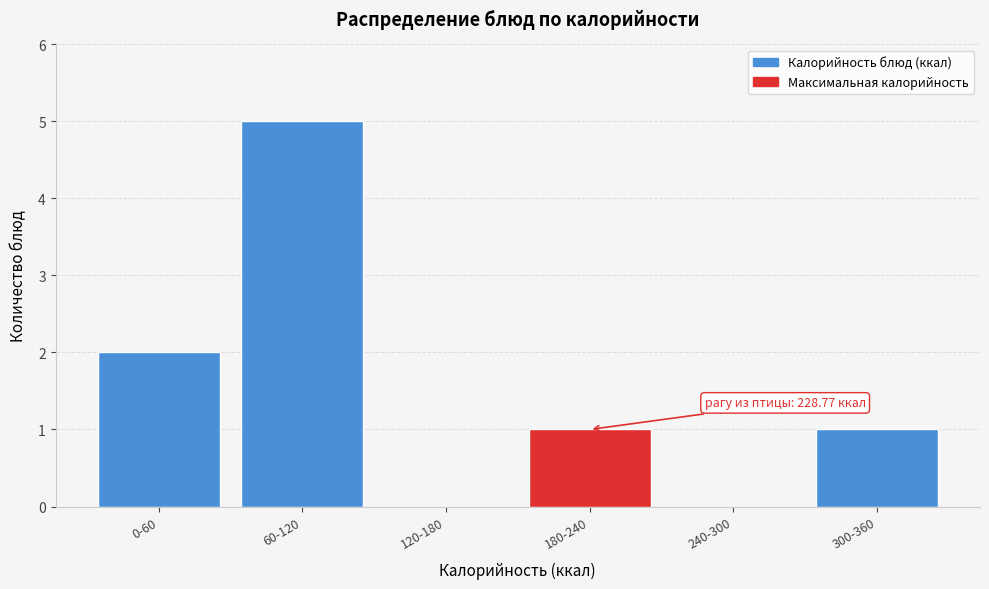

Reading left to right, extract all data points from this chart.

0-60=2	60-120=5	120-180=0	180-240=1	240-300=0	300-360=1